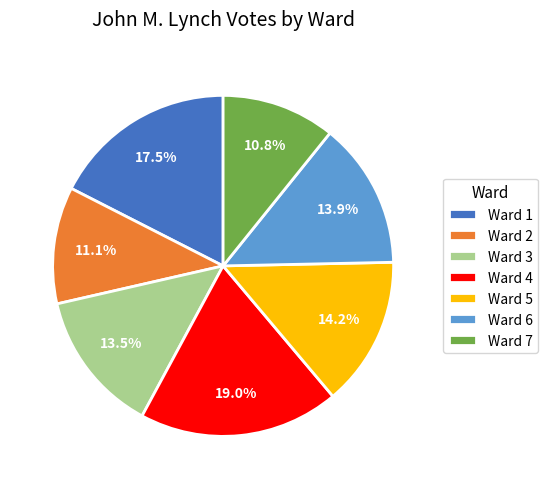

How much of the chart is everything except Ward 2?

88.9%